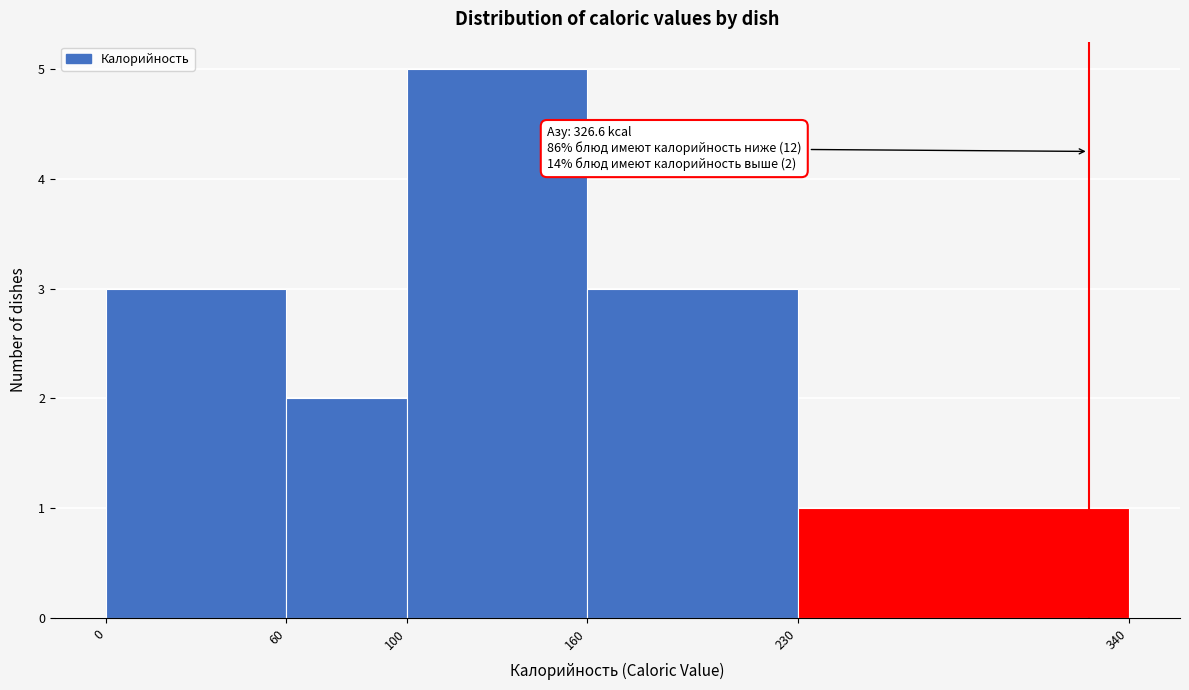

Which range on the x-axis has the tallest bar?

100 to 160